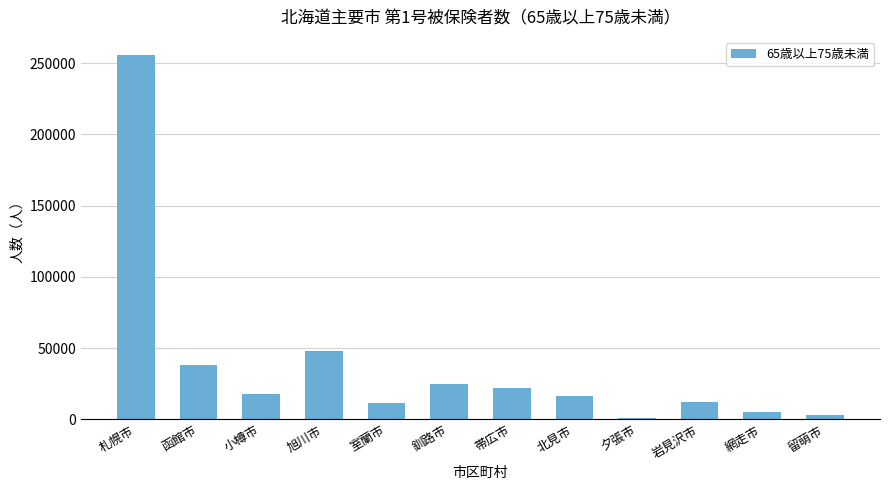

What is the greatest value displayed?

255751